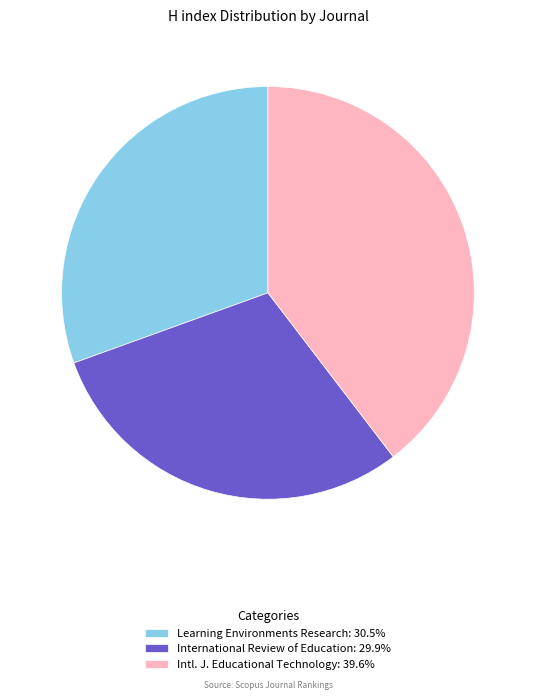

Approximately how many times larger is the value at Intl. J. Educational Technology: 39.6% compared to Learning Environments Research: 30.5%?

1.3